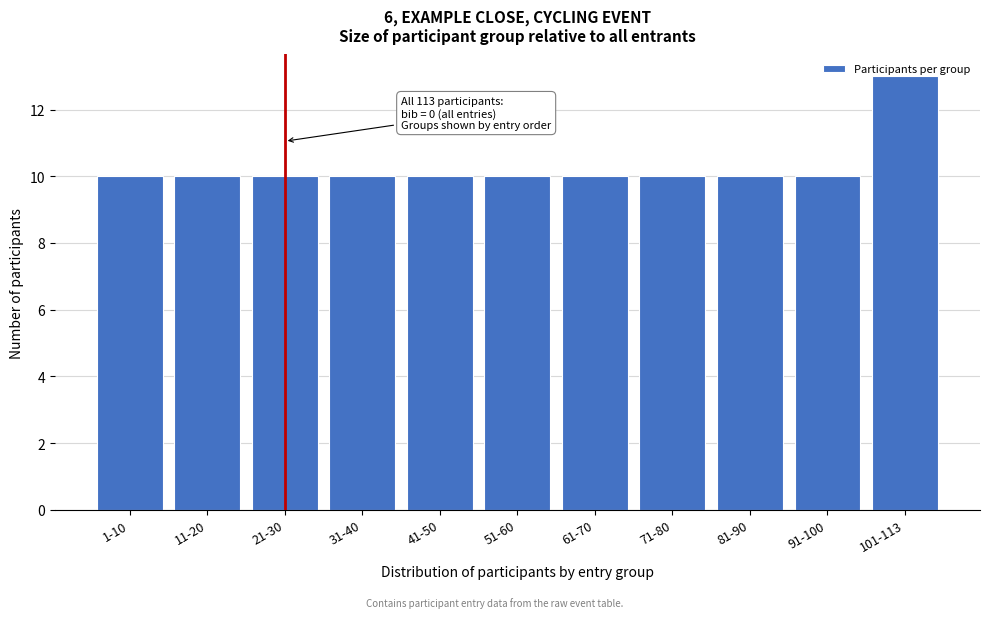

What is the ratio of the value at 81-90 to the value at 101-113?

0.8